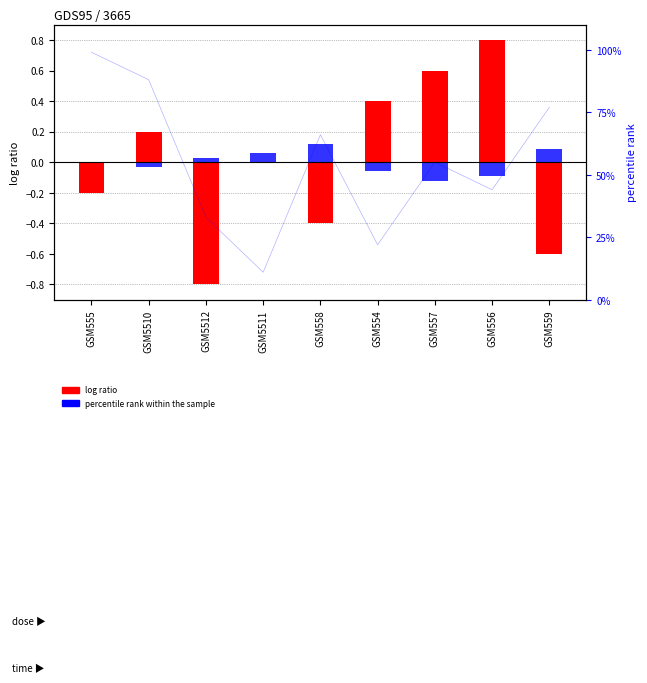

The col_3 (percentile rank) series shows -0.1 at GSM557. True or false?

False